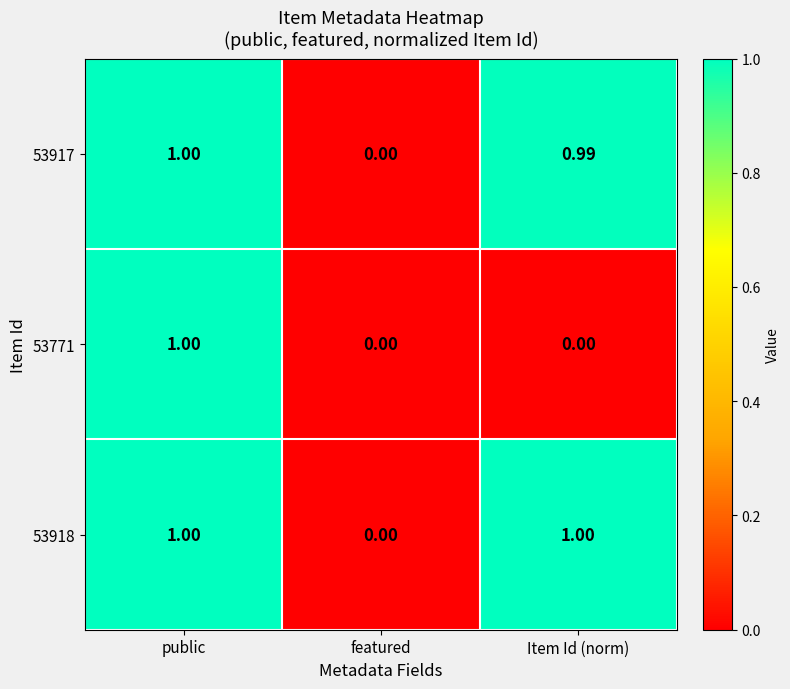

Rank the categories by 53917 value from lowest to highest.

featured, Item Id (norm), public